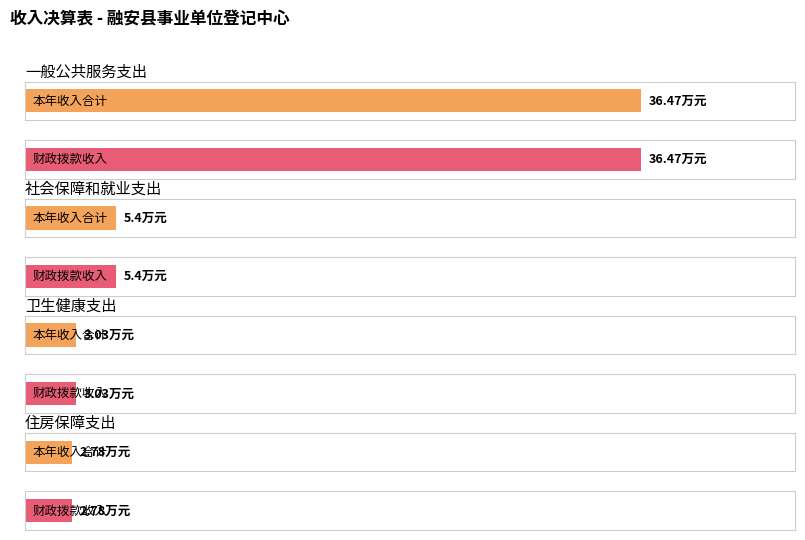

At how many categories does at least one series exceed 29?

1